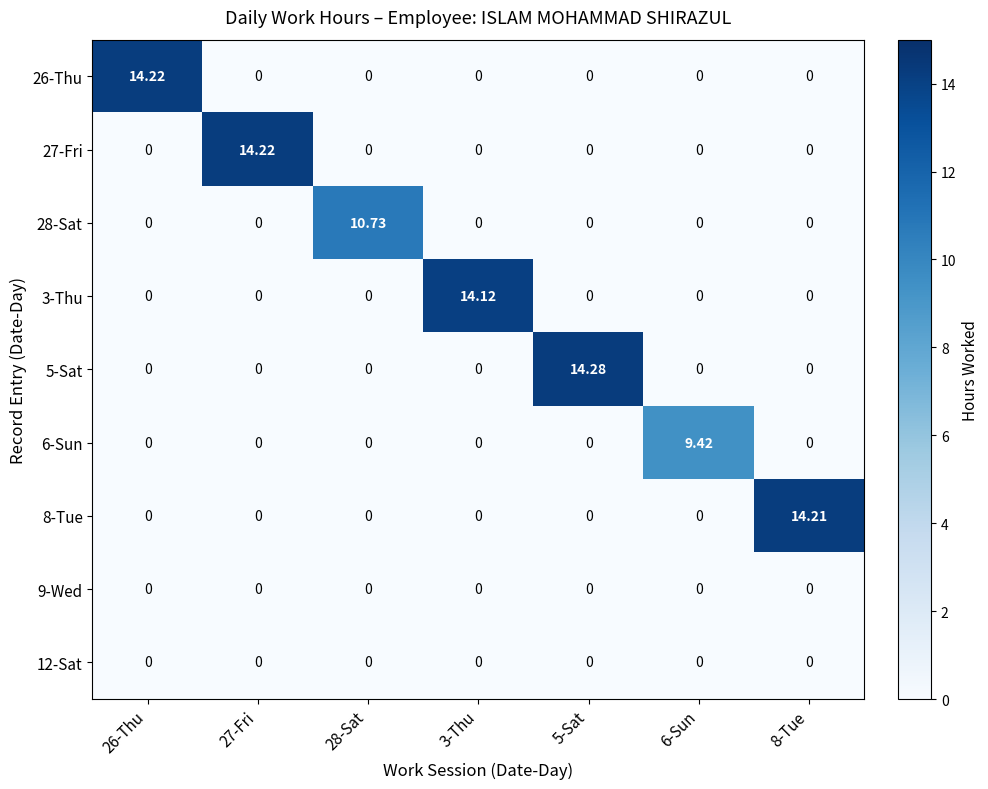

Is the value of 8-Tue at 3-Thu greater than the value of 3-Thu at 3-Thu?

No